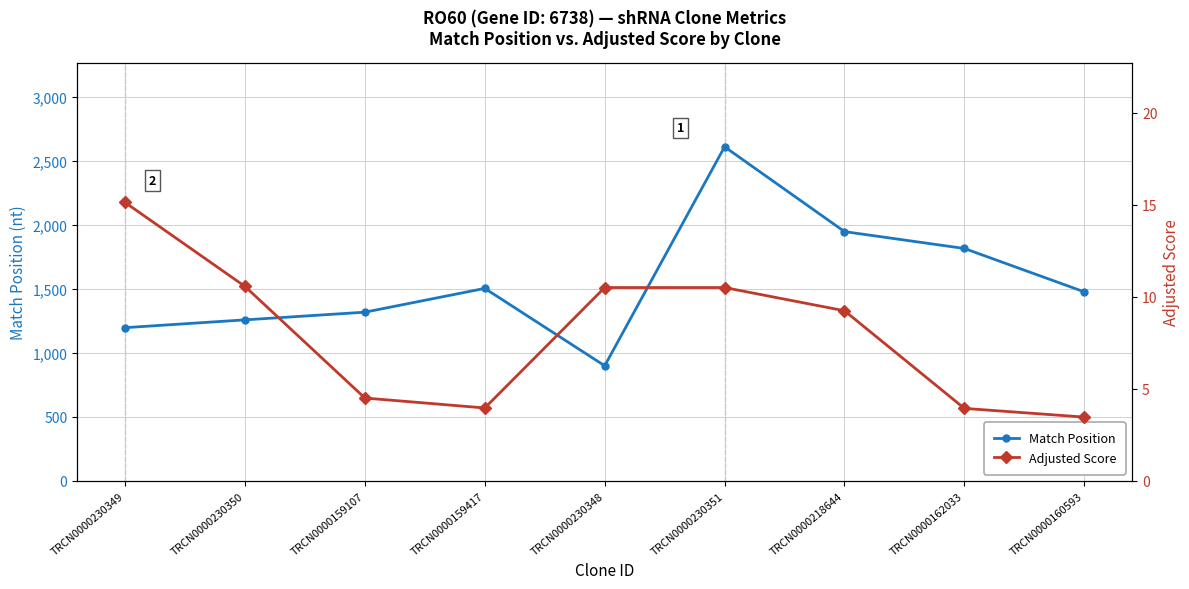

What is the average value of the Match Position series?

1560